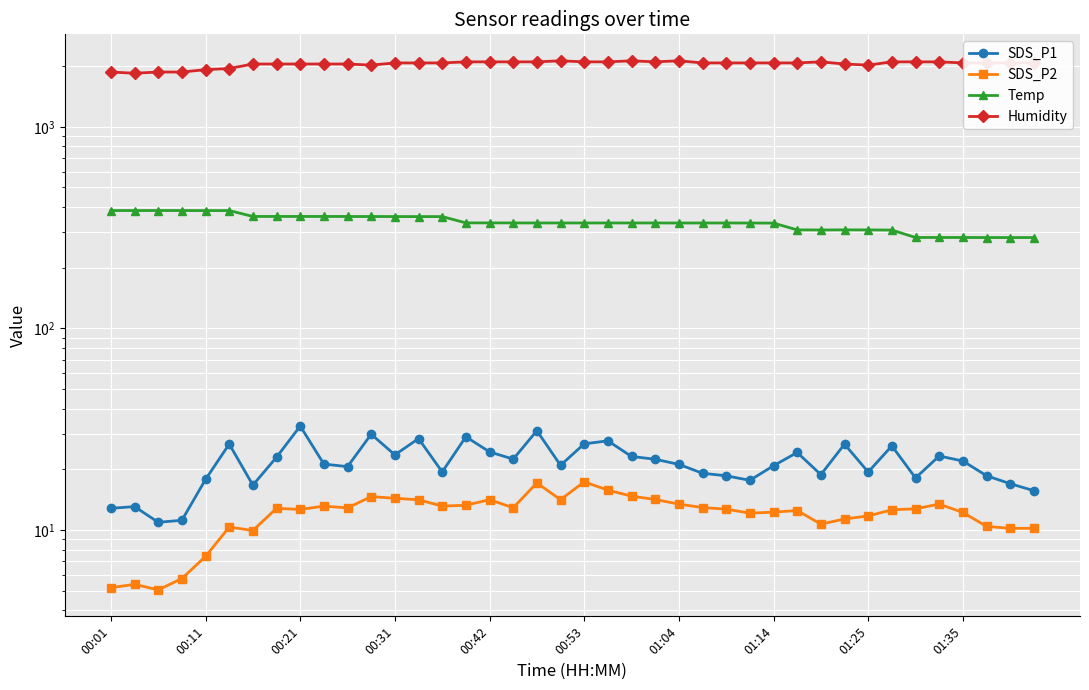

The Temp series shows 333.7 at 00:42. True or false?

True